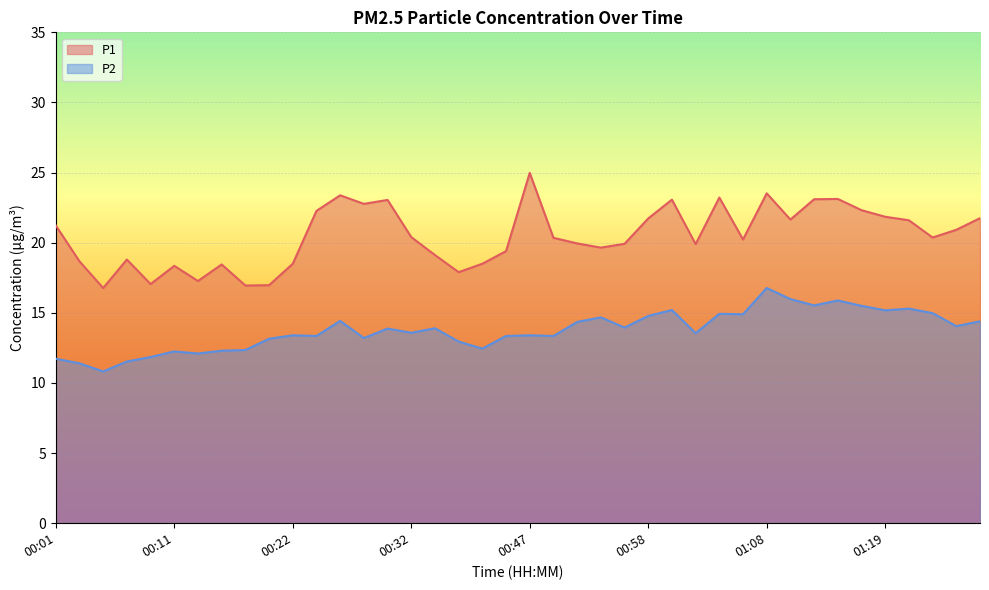

Count the number of data series in this chart.

2